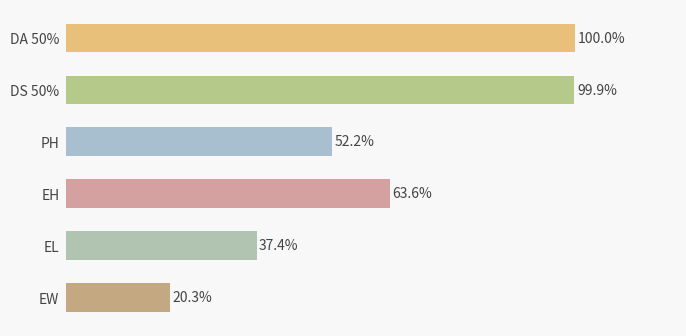

What is the label of the 2nd bar from the bottom?

EL